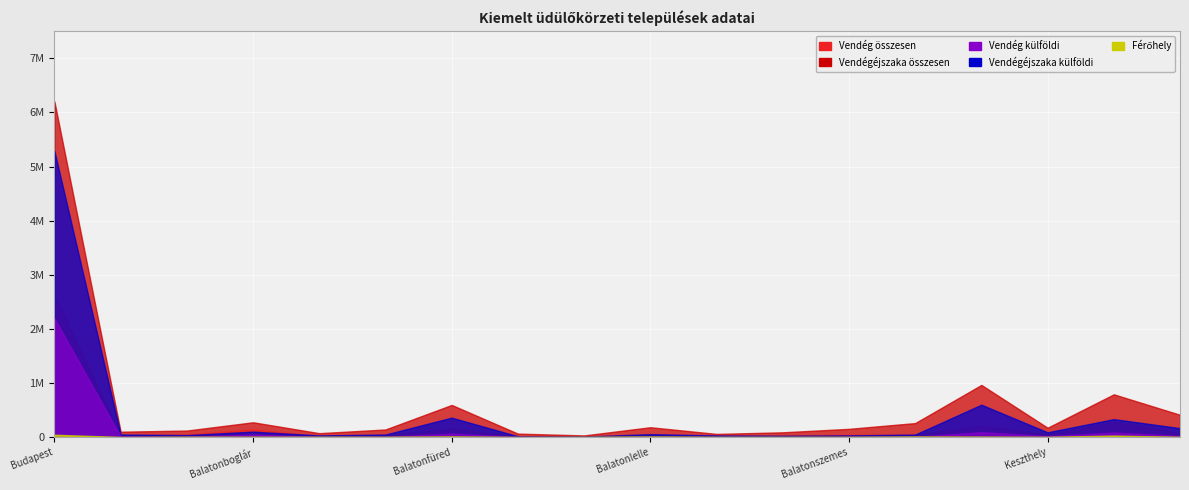

What is the label of the 18th point from the left?

Zamárdi